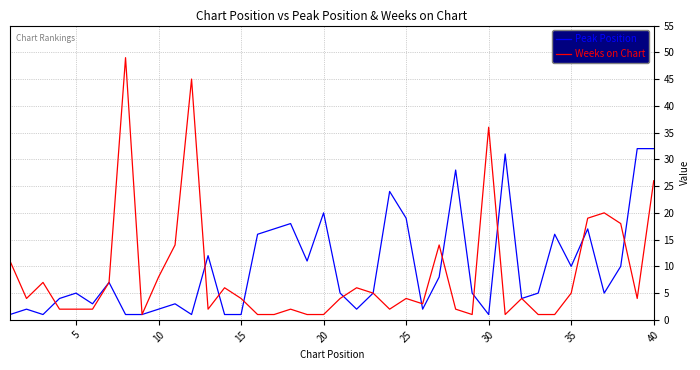

List the series in order of their peak value, highest first.

Weeks on Chart, Peak Position